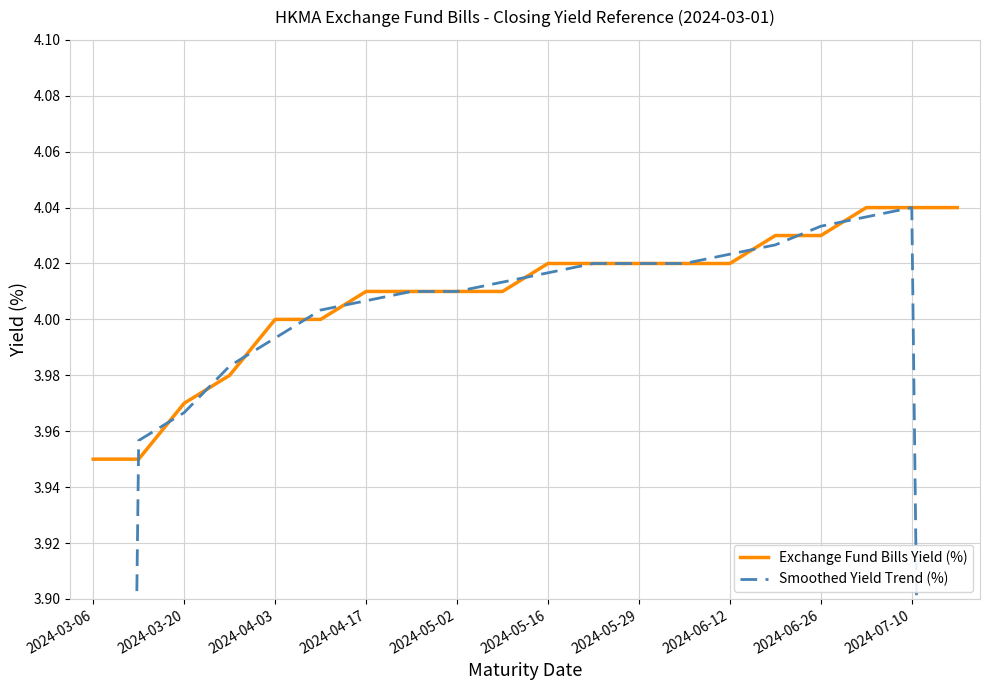

Does the chart have visible grid lines?

Yes